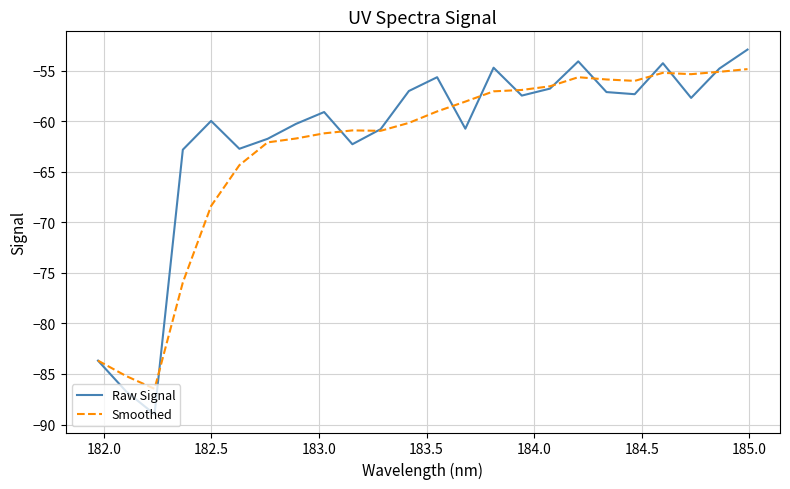

Which series has the largest range (max minus min)?

Raw Signal